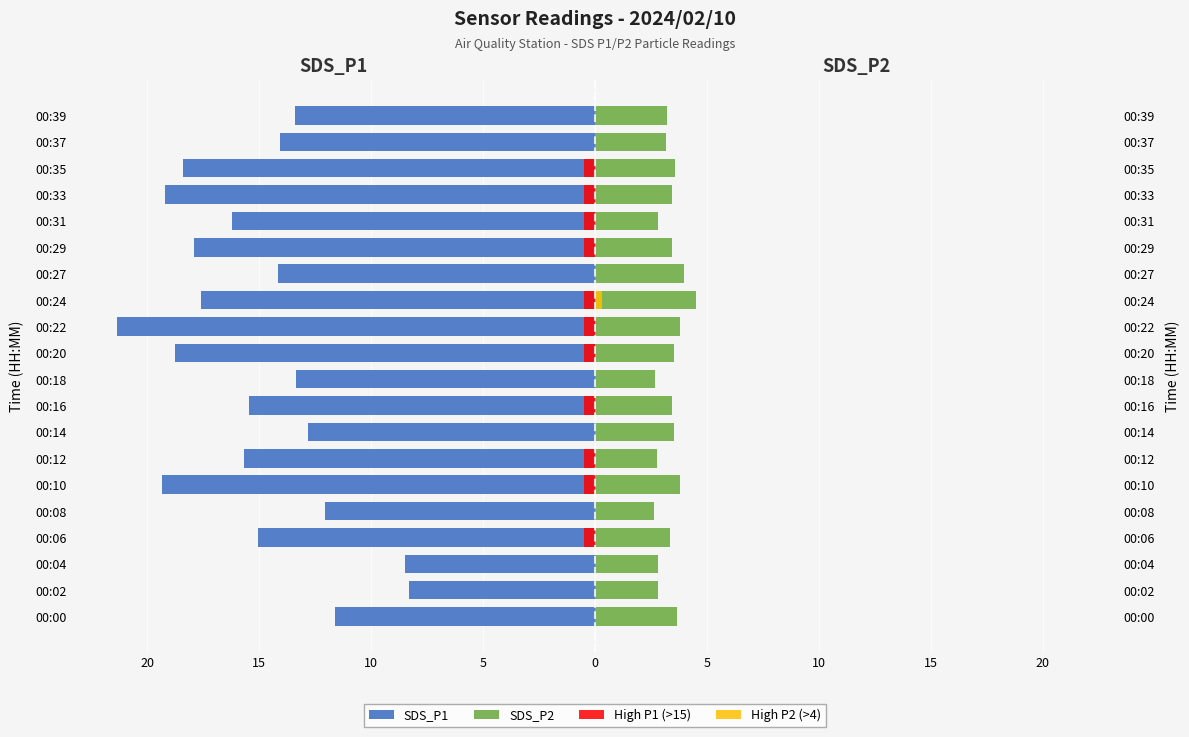

What is the difference between the maximum and minimum values in the SDS_P2 series?

1.9